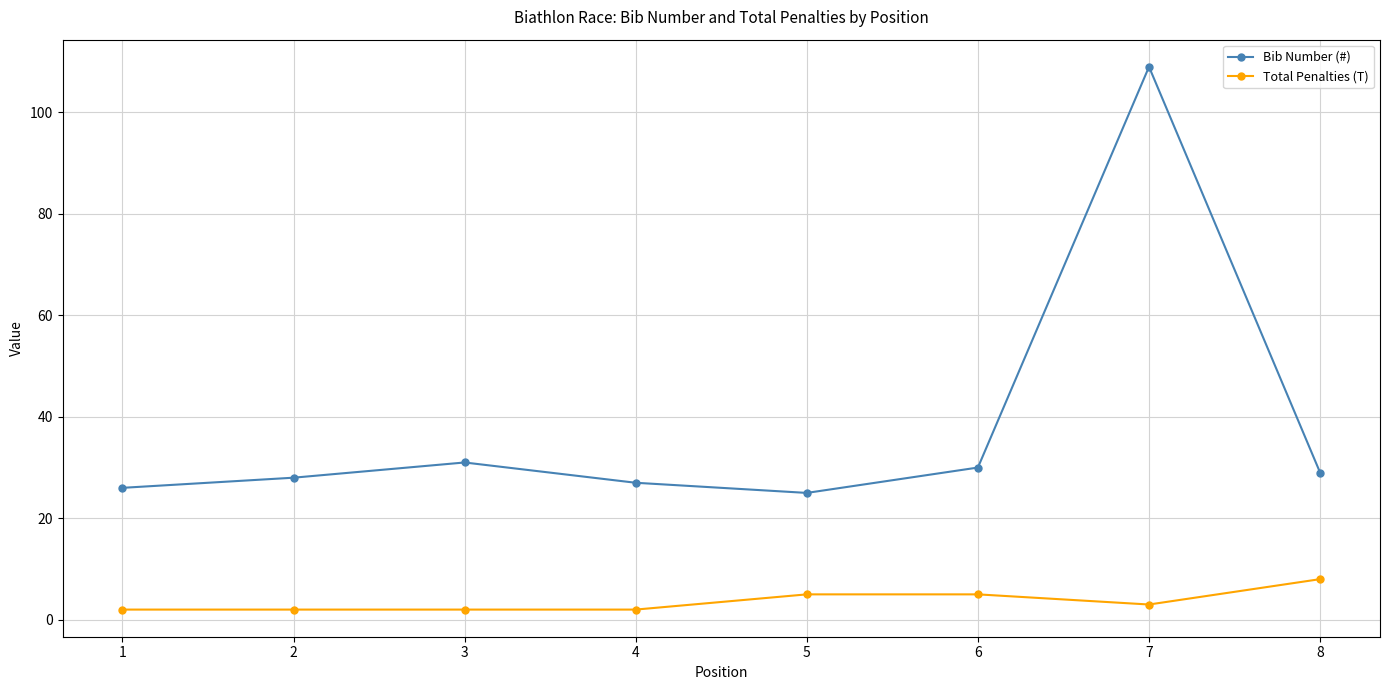

Which category has the highest value in the Total Penalties (T) series?

8